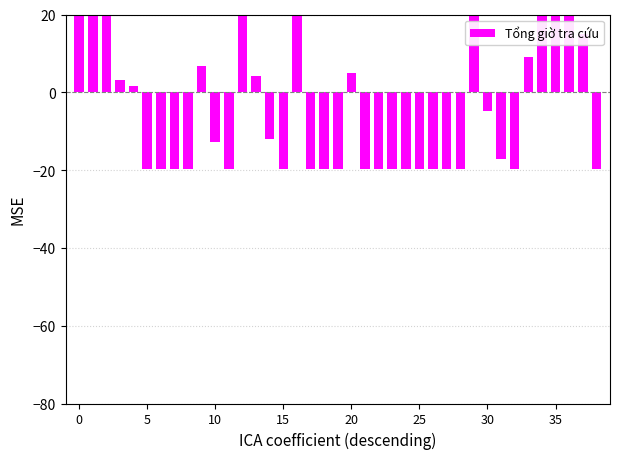

Reading right to left, list all the values displayed in this chart.

-19.6	14.9	66.9	35.4	42.6	9.0	-19.6	-17.2	-4.8	49.2	-19.6	-19.6	-19.6	-19.6	-19.6	-19.6	-19.6	-19.6	5.1	-19.6	-19.6	-19.6	26.9	-19.6	-12.1	4.3	60.3	-19.6	-12.6	6.7	-19.6	-19.6	-19.6	-19.6	1.6	3.2	41.9	22.7	28.8